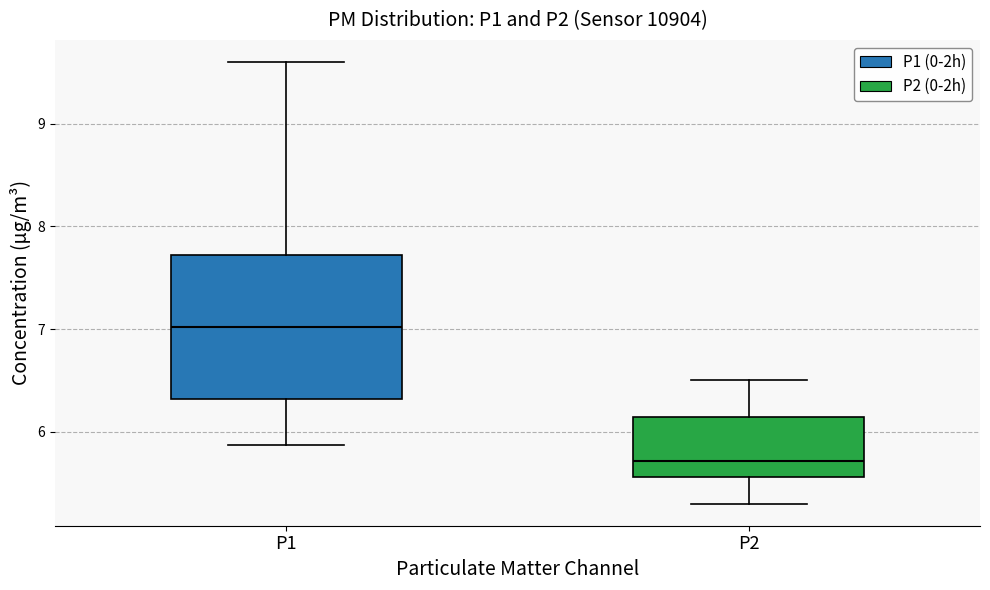

Comparing the boxes themselves (not the whiskers), which one is the tallest?

P1